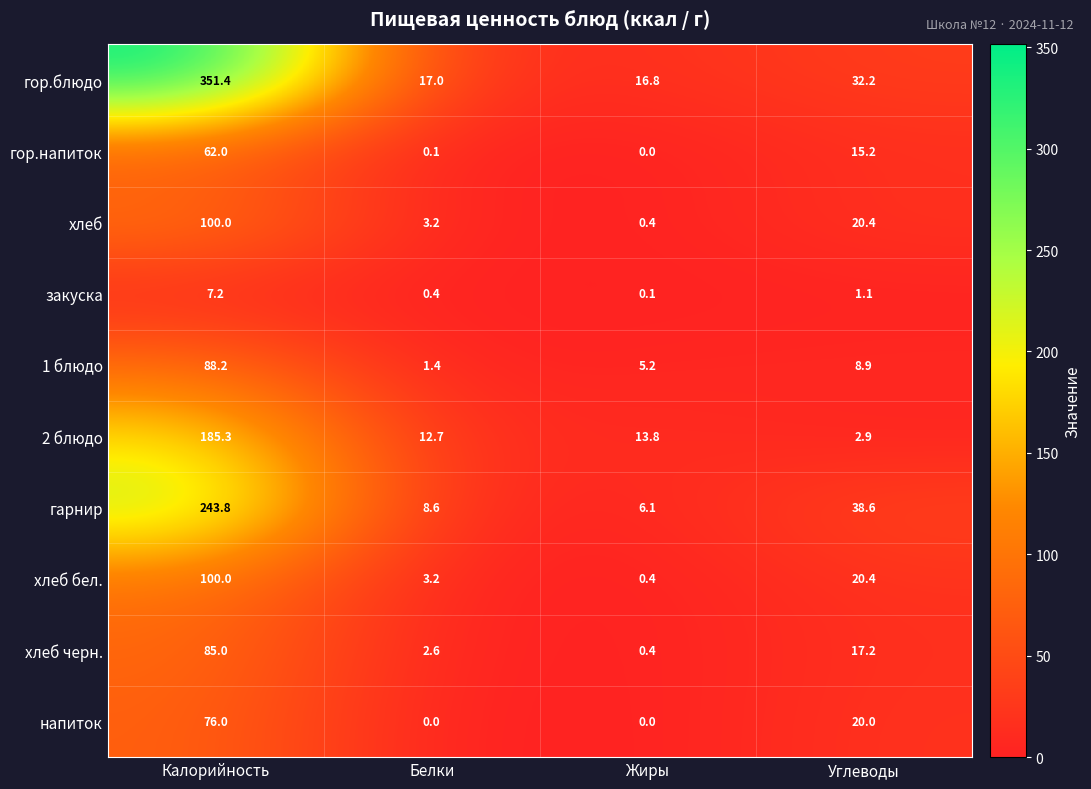

What is the difference between the highest and lowest values at Жиры?

16.8